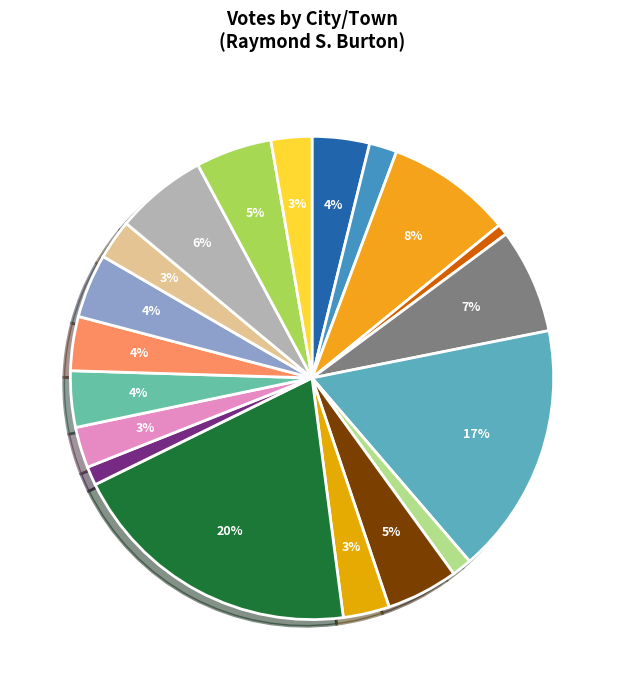

How many slices are in this pie chart?

19